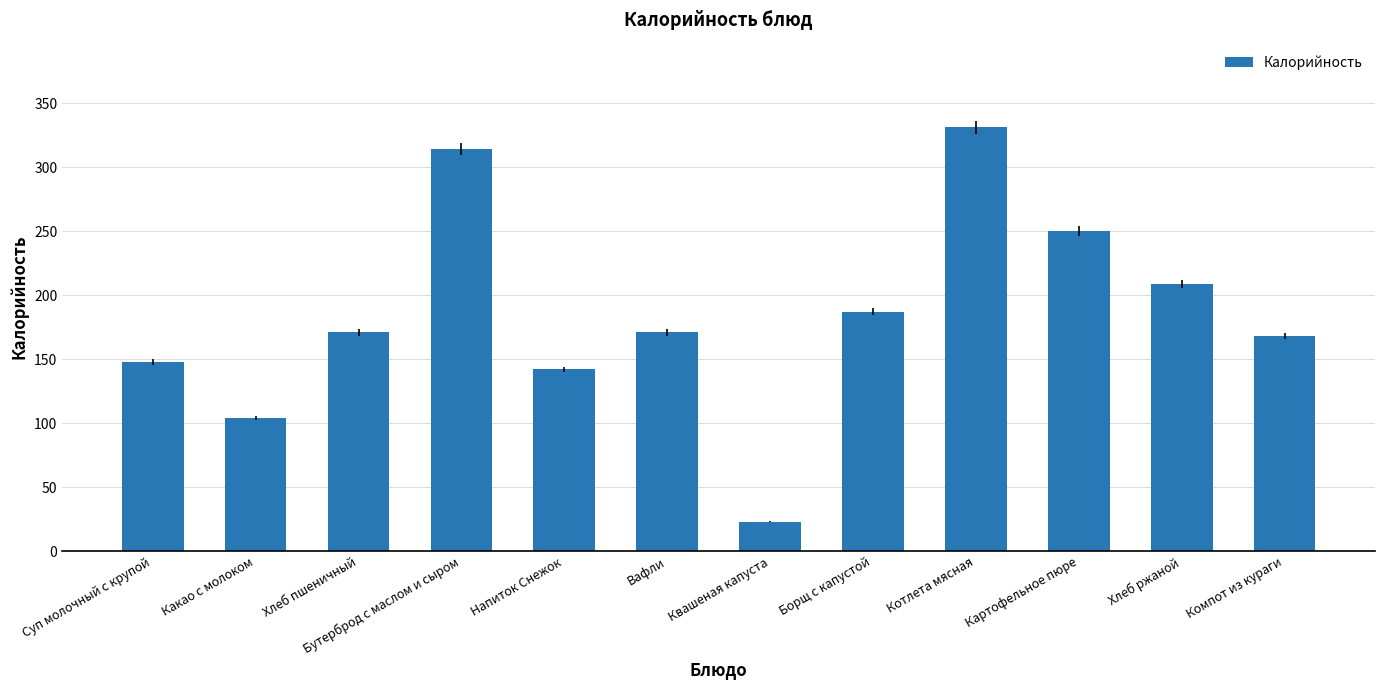

How many bars are there in total?

12